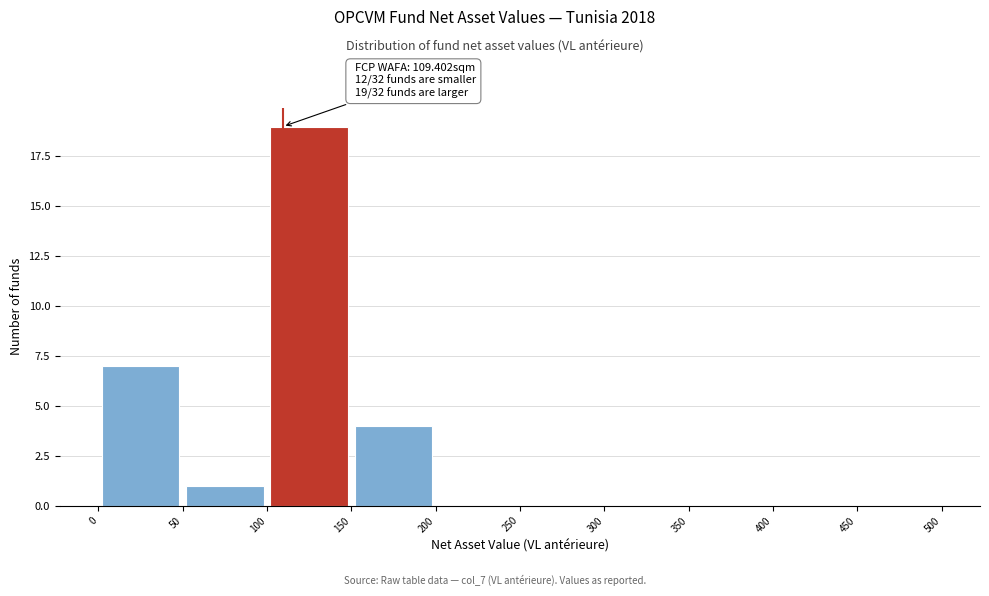

Which range on the x-axis has the tallest bar?

100 to 150